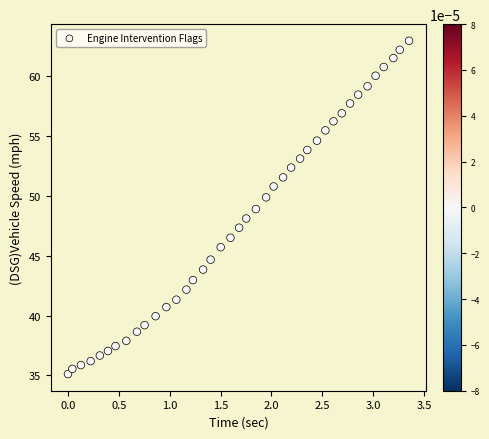

What is the range of X values (max minus min)?

3.4